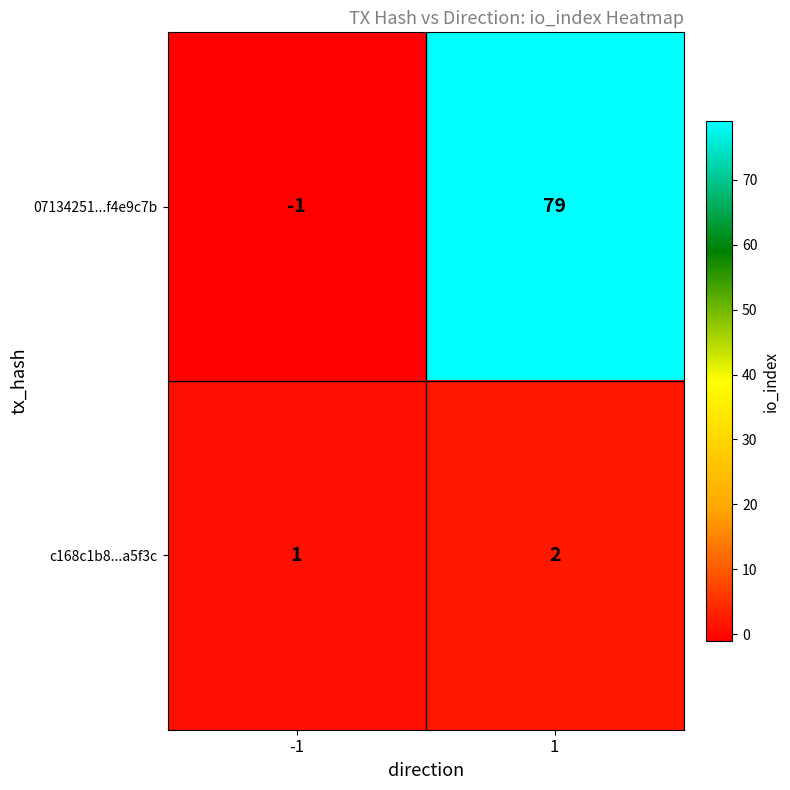

Which series changed the most between -1 and 1?

07134251...f4e9c7b